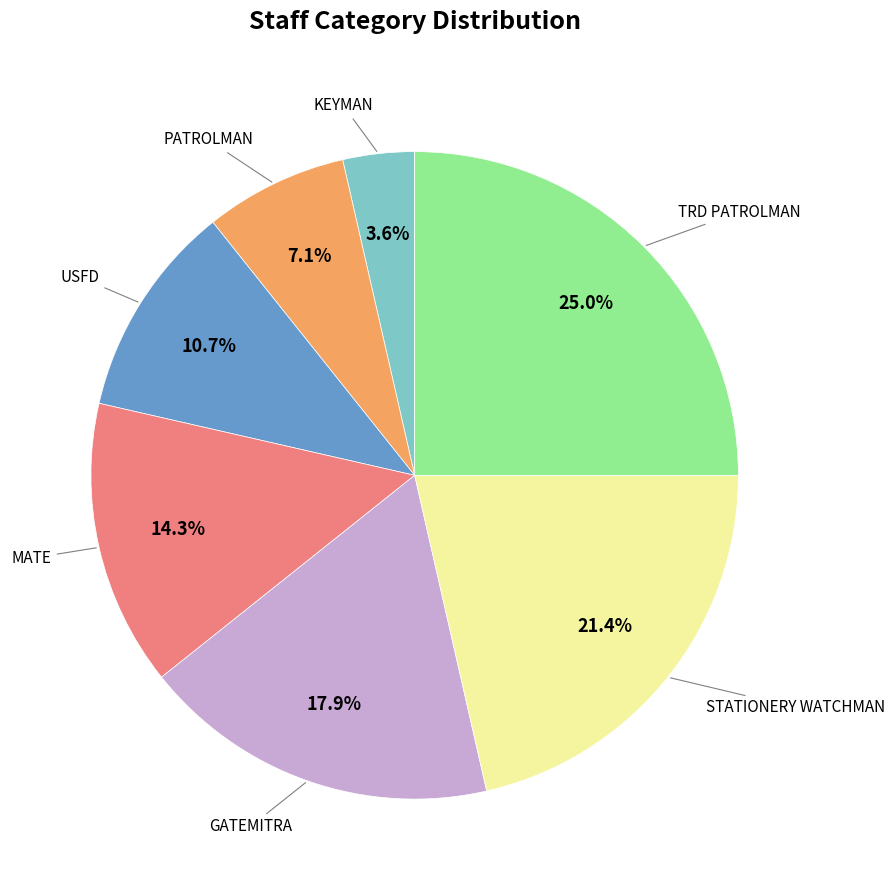

How many slices are in this pie chart?

7